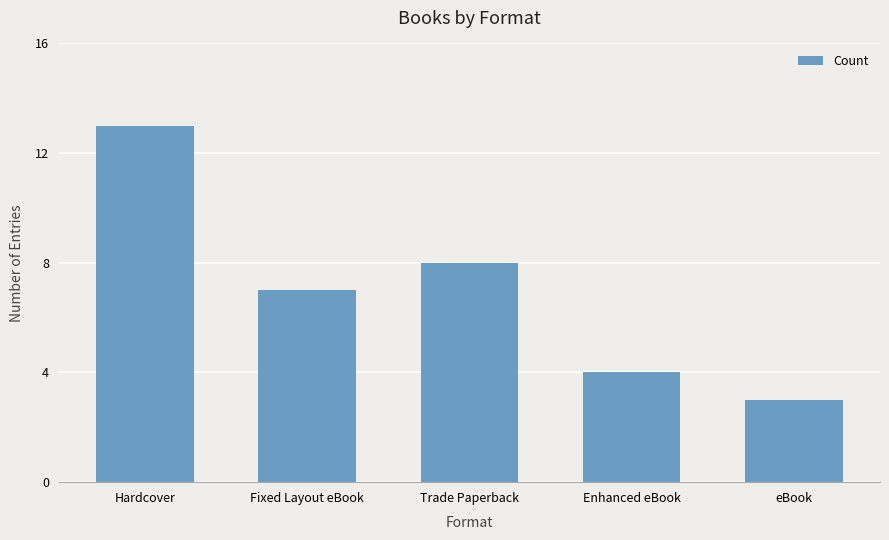

Reading left to right, extract all data points from this chart.

Hardcover=13	Fixed Layout eBook=7	Trade Paperback=8	Enhanced eBook=4	eBook=3